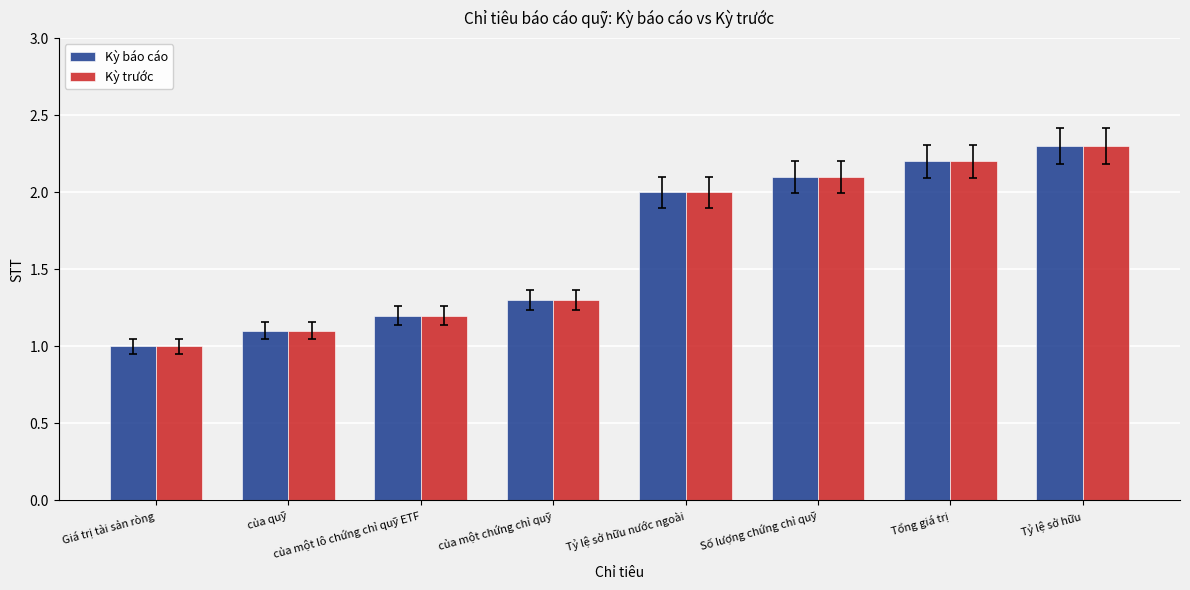

Reading left to right, transcribe all the data shown in this chart.

Kỳ báo cáo: Giá trị tài sản ròng=1.0	của quỹ=1.1	của một lô chứng chỉ quỹ ETF=1.2	của một chứng chỉ quỹ=1.3	Tỷ lệ sở hữu nước ngoài=2.0	Số lượng chứng chỉ quỹ=2.1	Tổng giá trị=2.2	Tỷ lệ sở hữu=2.3
Kỳ trước: Giá trị tài sản ròng=1.0	của quỹ=1.1	của một lô chứng chỉ quỹ ETF=1.2	của một chứng chỉ quỹ=1.3	Tỷ lệ sở hữu nước ngoài=2.0	Số lượng chứng chỉ quỹ=2.1	Tổng giá trị=2.2	Tỷ lệ sở hữu=2.3